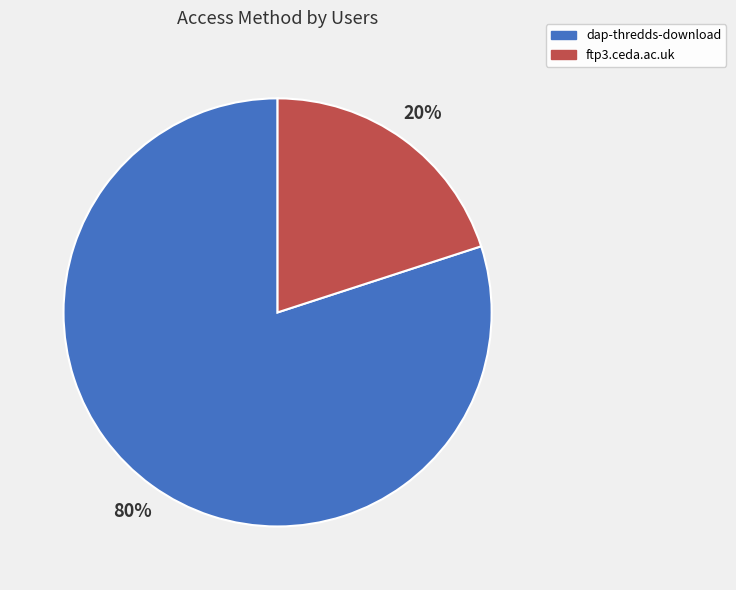

Is it true that dap-thredds-download is 80% of the pie?

True